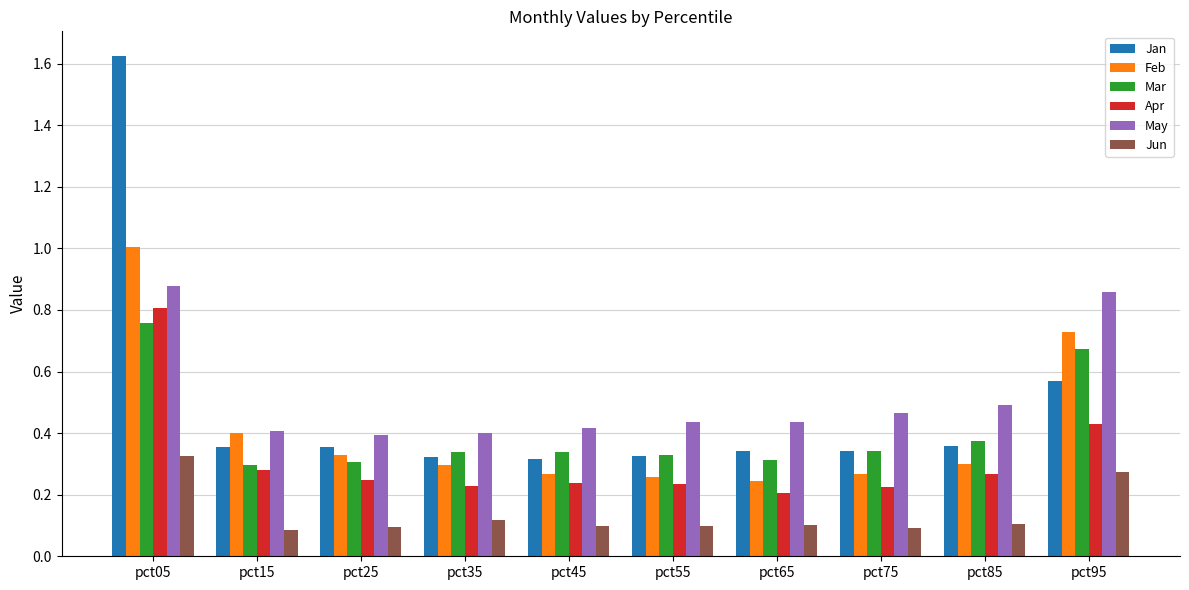

Which series has the largest range (max minus min)?

Jan